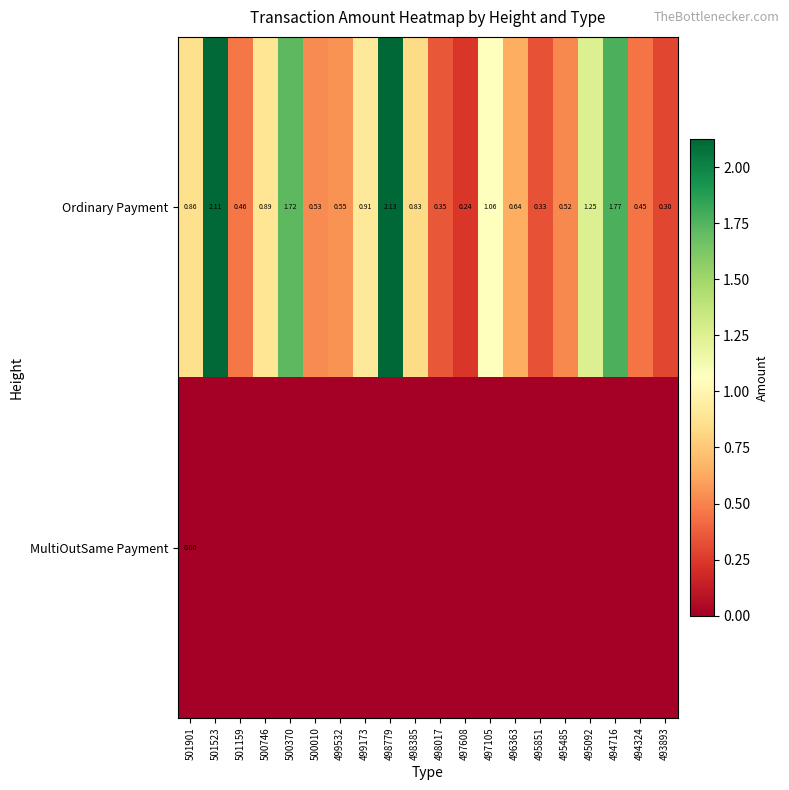

At how many categories does at least one series exceed 1?

6